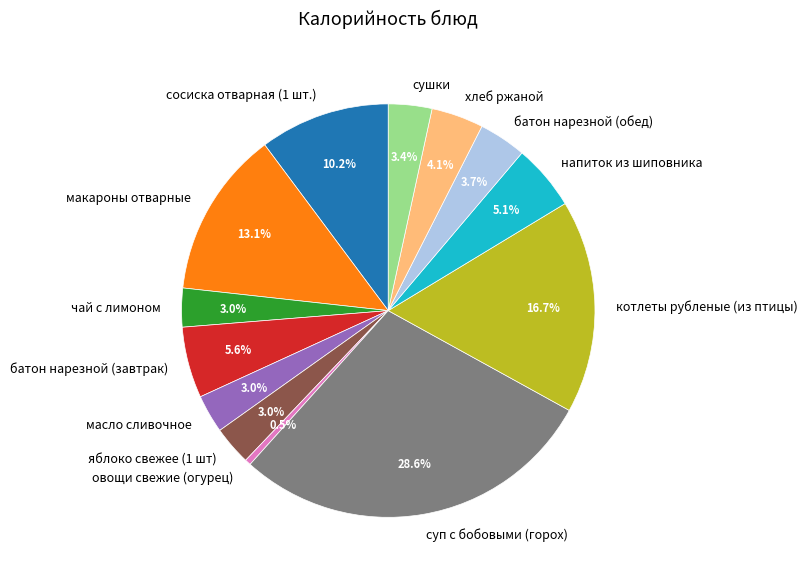

Do батон нарезной (завтрак) and макароны отварные together represent more than half of the pie?

No